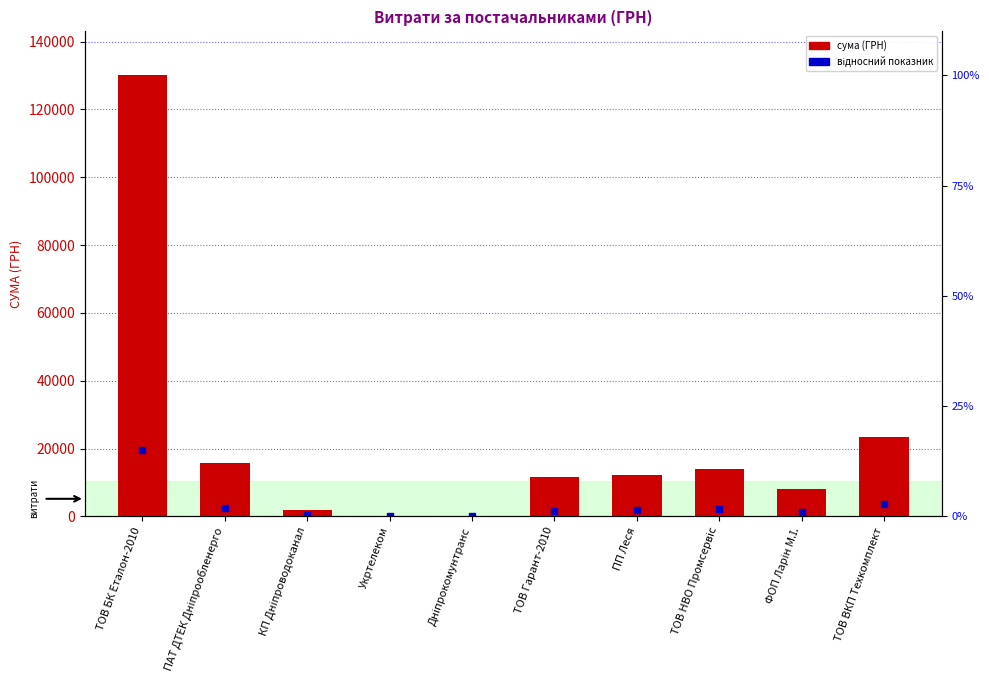

What is the smallest value displayed?

135.7